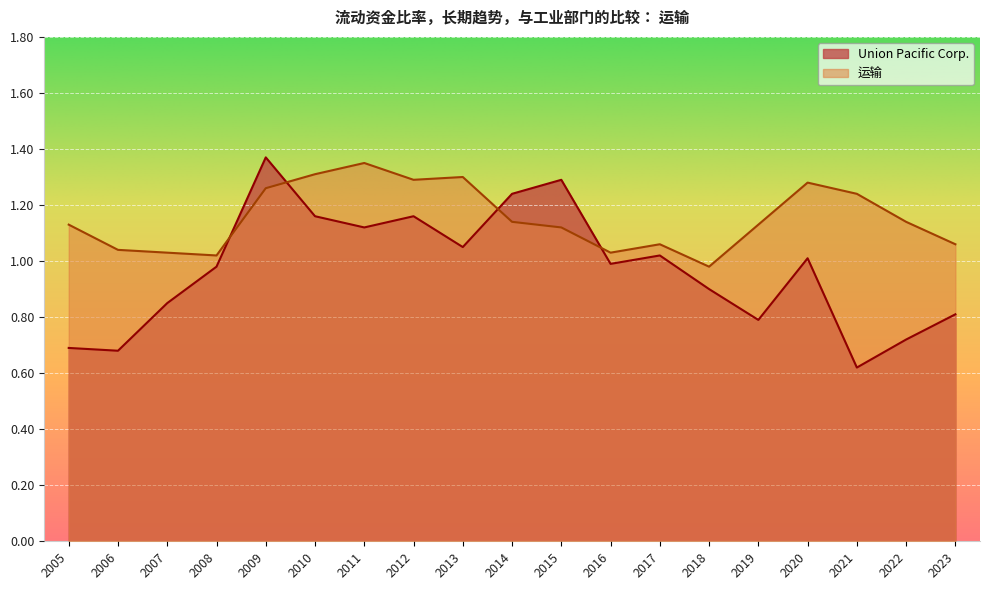

At which label is 运输 closest to 1?

2008